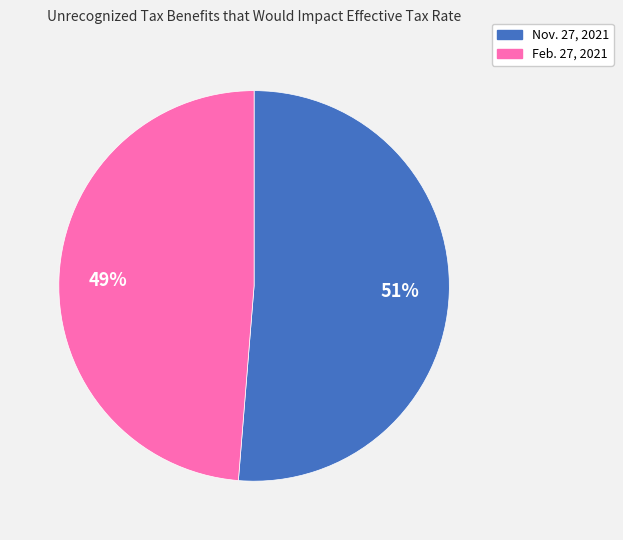

What is the largest slice in the pie chart?

Nov. 27, 2021